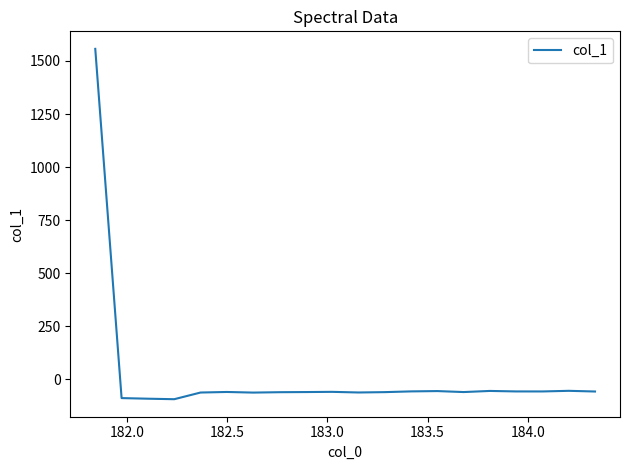

What is the difference between the maximum and minimum values?

1649.9